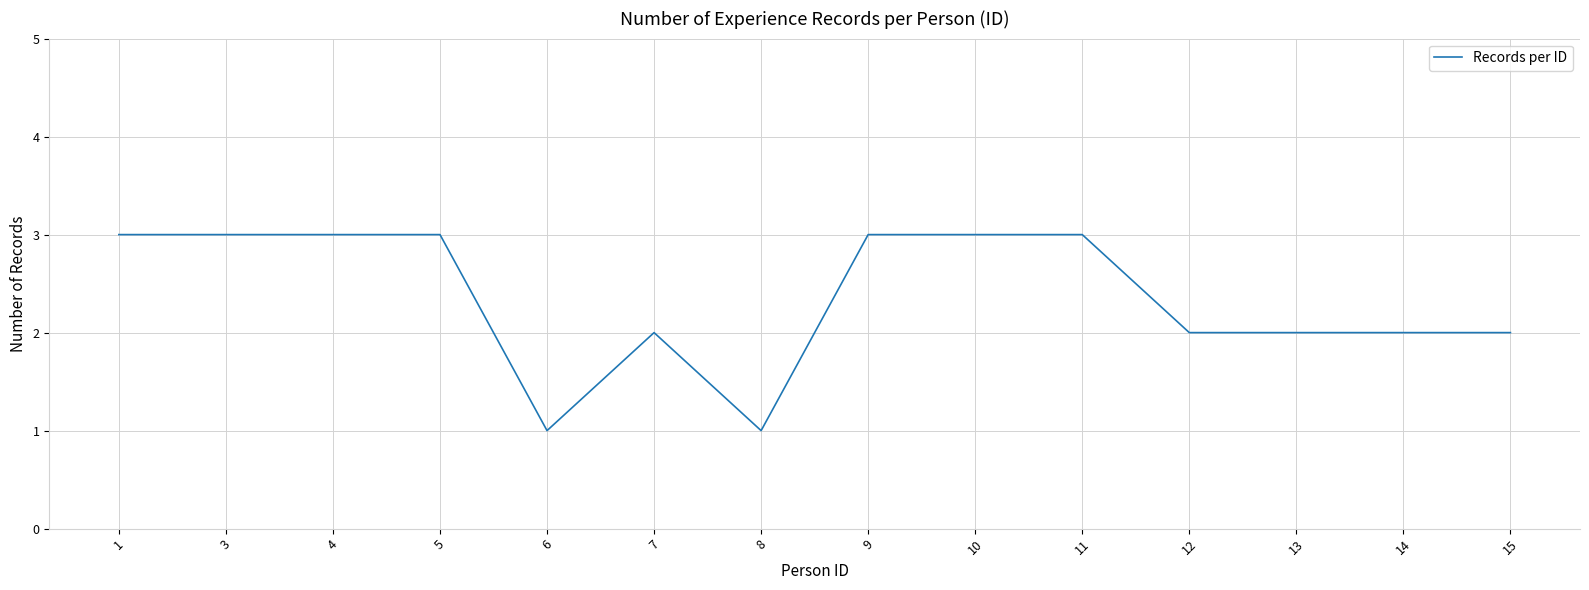

True or false: the data shows 5 at 1.

False